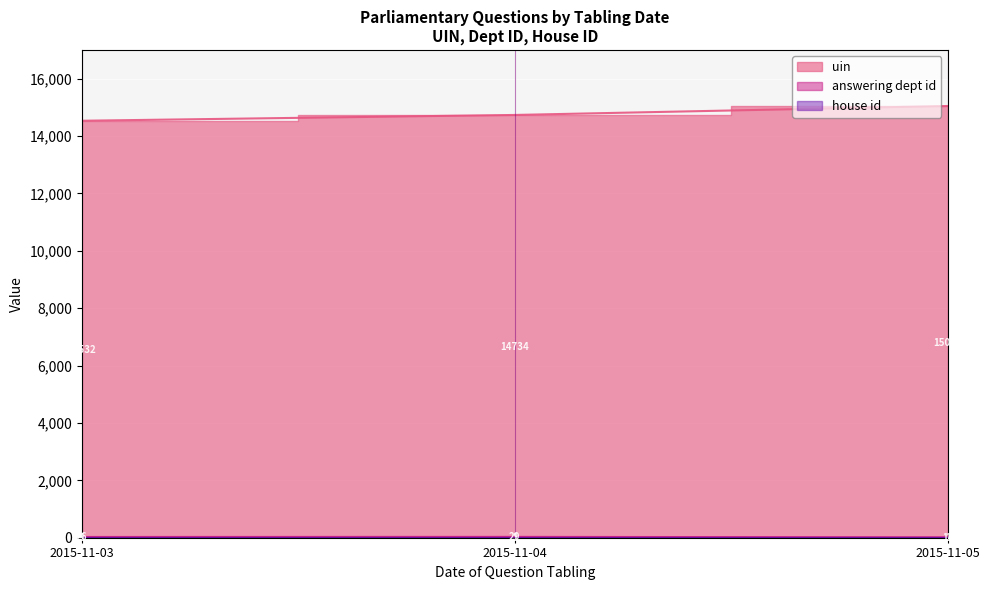

Between 2015-11-03 and 2015-11-04, which series saw the biggest shift?

uin